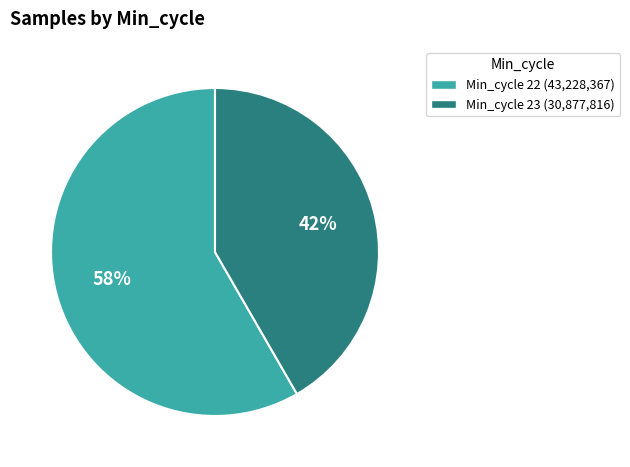

To the nearest percent, what is the average slice percentage?

50%